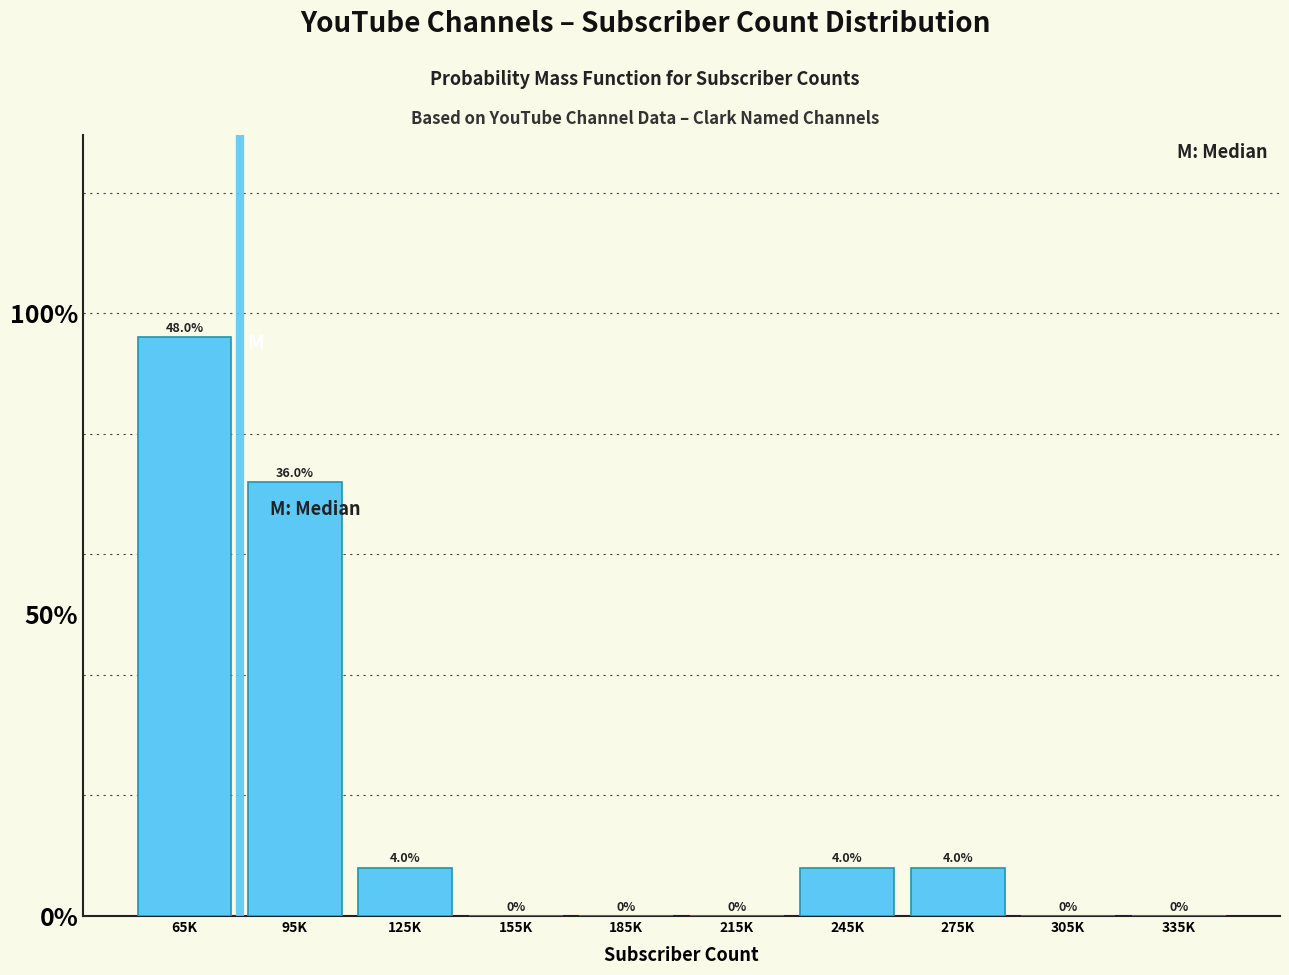

Are the bars horizontal?

No